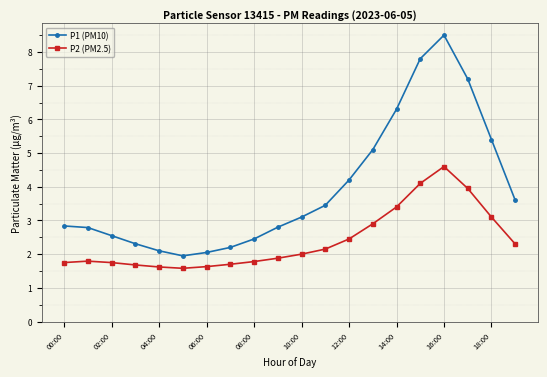

What is the value of the P2 (PM2.5) point at the 10th from the left?

1.9